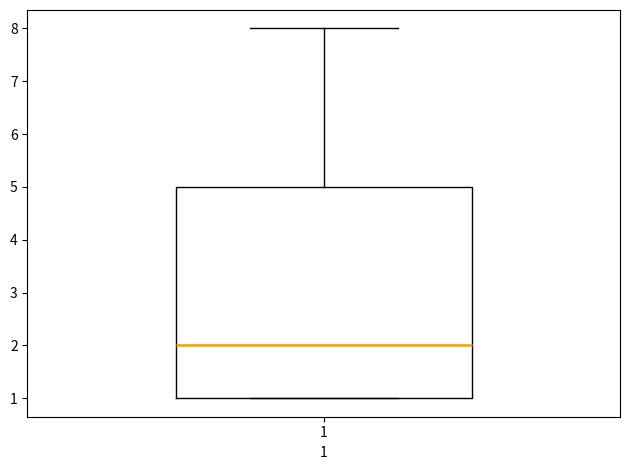

Read this box plot against the y-axis: the position of the median line, the range covered by the box, and the ends of both whiskers. The values are not printed on the chart, so give them approximately, as read against the axis.

median 2, box 1 to 5, whiskers 1 to 8